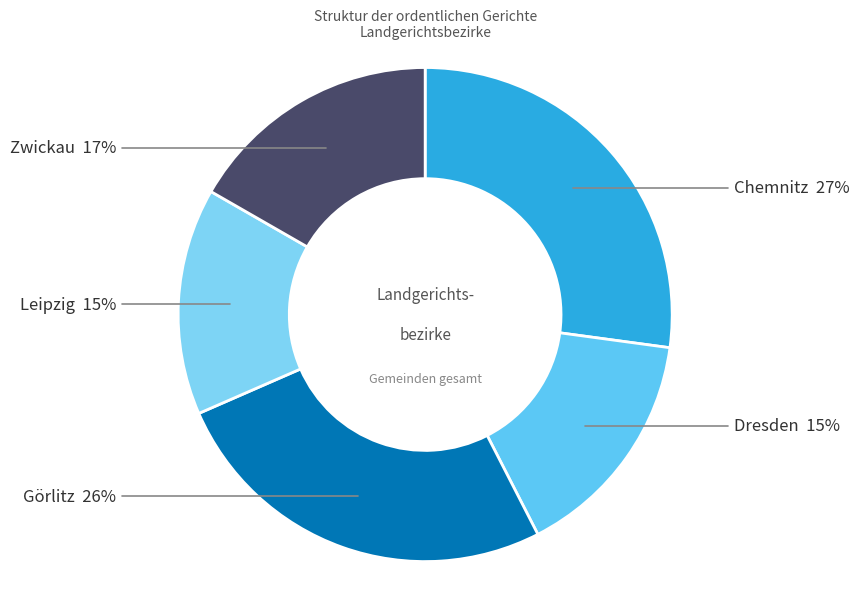

Which category has the biggest portion of the pie?

Chemnitz